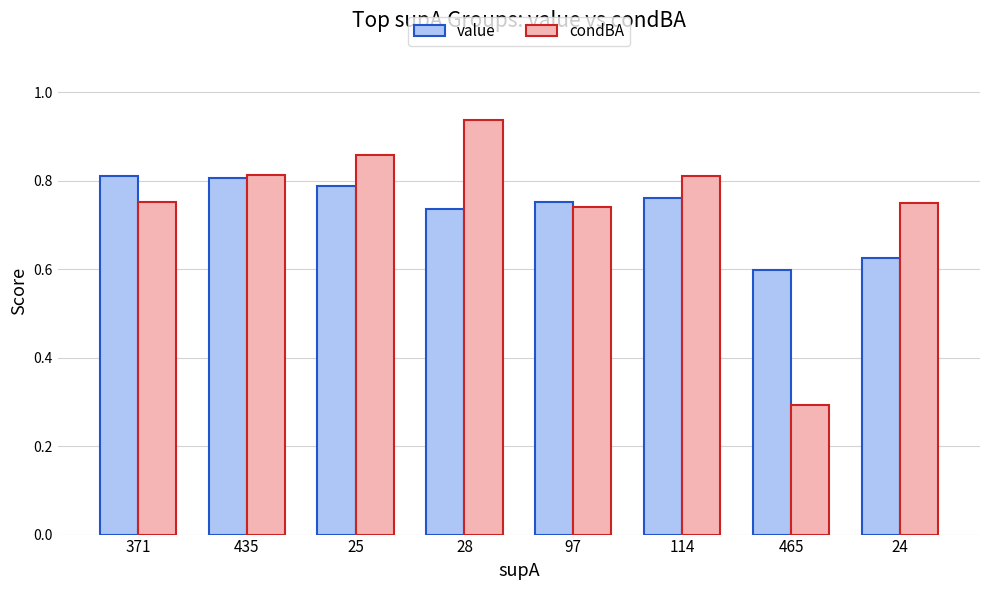

What is the difference between the value values at 465 and 97?

0.2